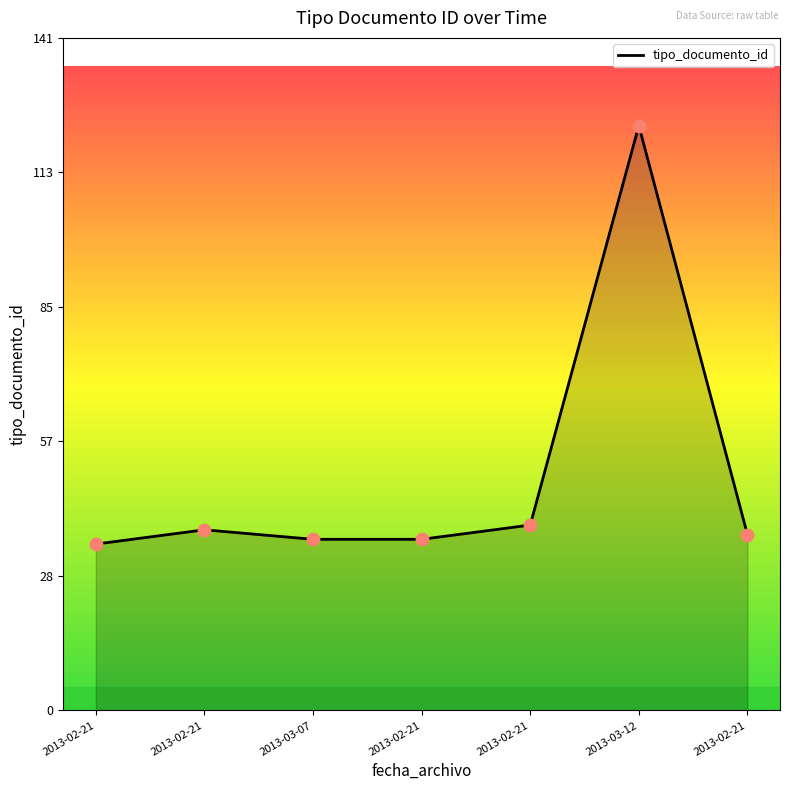

Between 2013-02-21 and 2013-02-21, which is larger?

2013-02-21